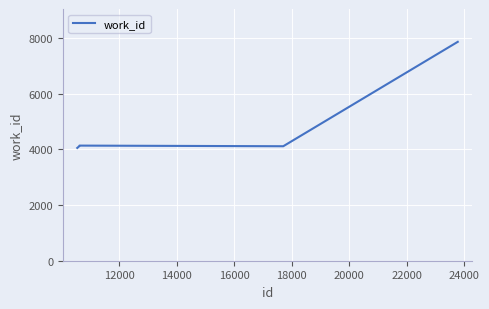

What is the difference between the maximum and minimum values?

3812